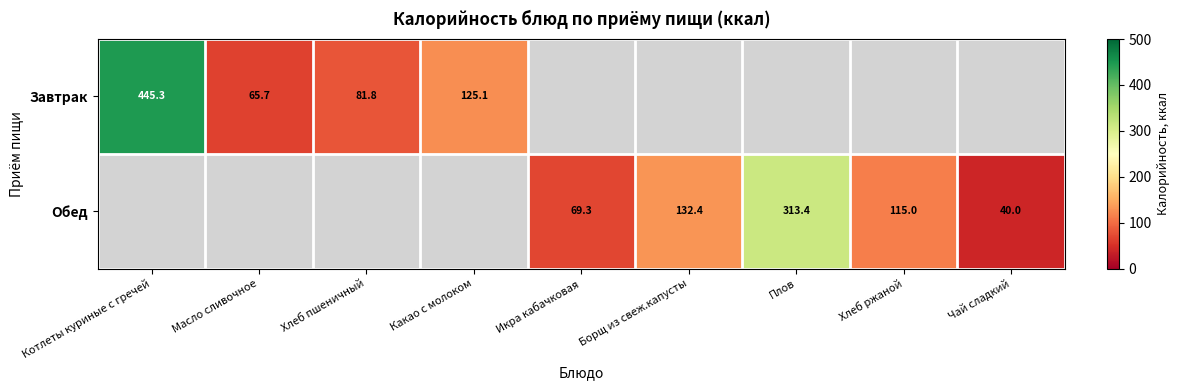

Rank the series by their maximum value, from highest to lowest.

Завтрак, Обед